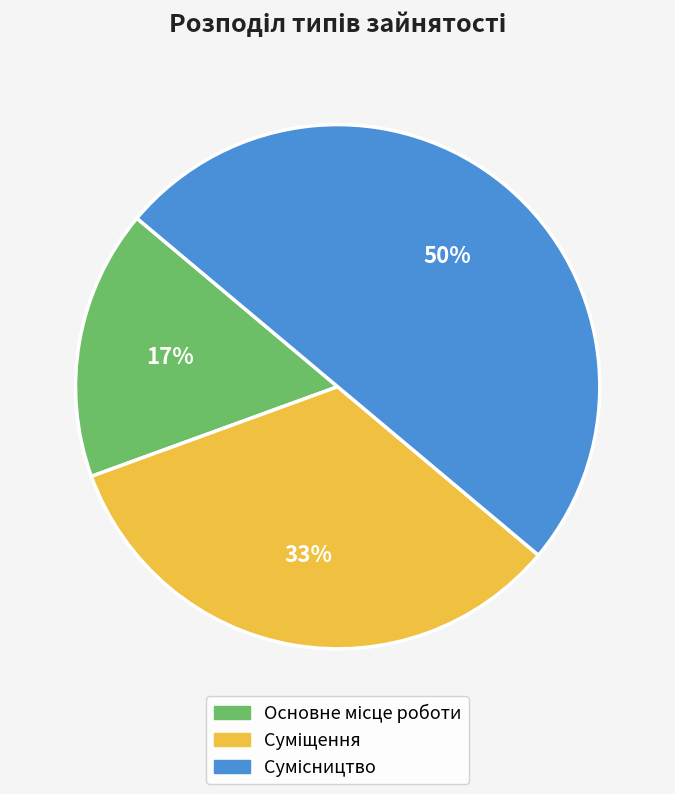

To the nearest percent, what is the difference between the largest and smallest slice percentages?

33%